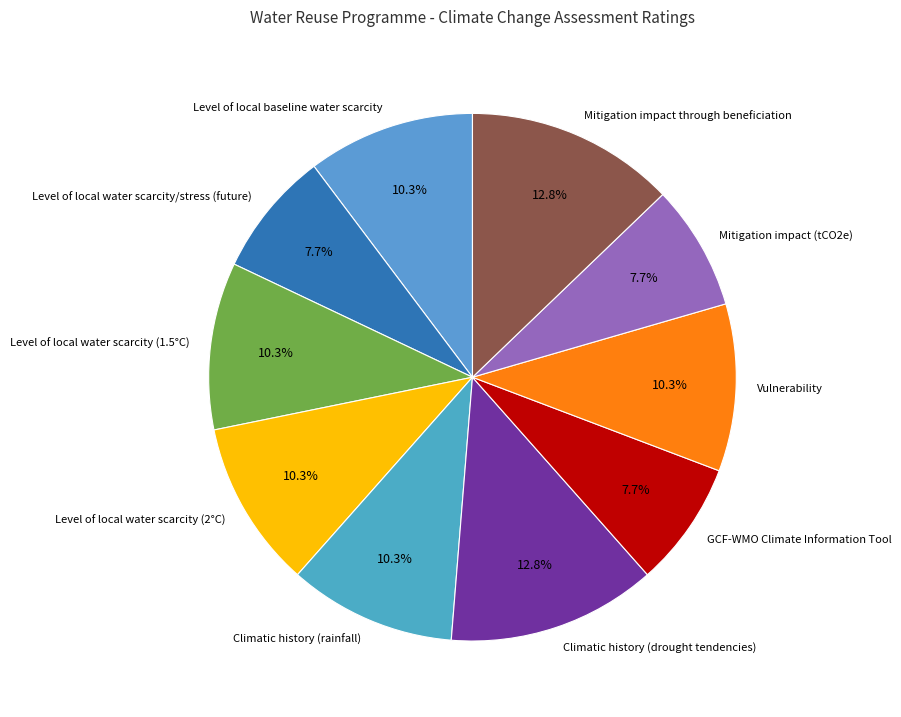

Count the number of slices in the pie.

10